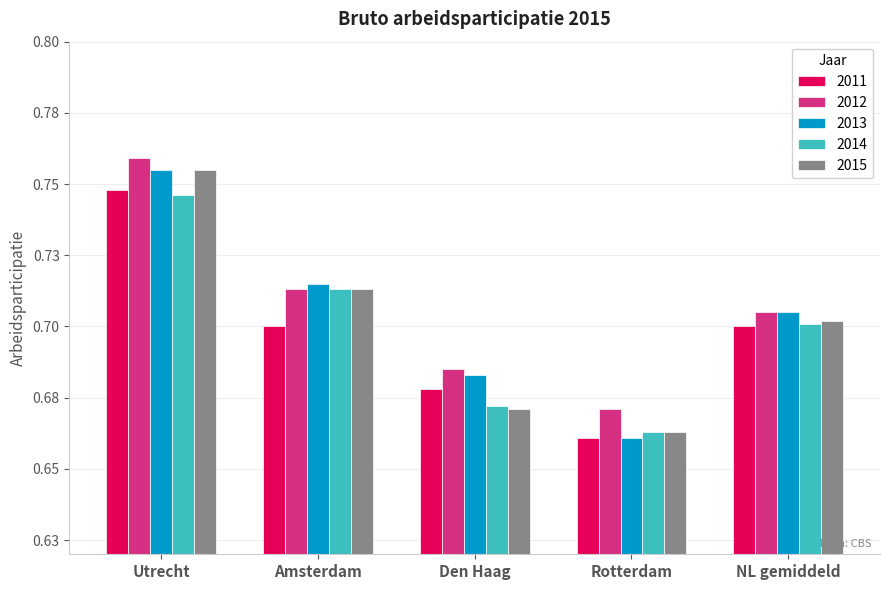

What is the difference between the maximum and minimum values in the 2011 series?

0.1